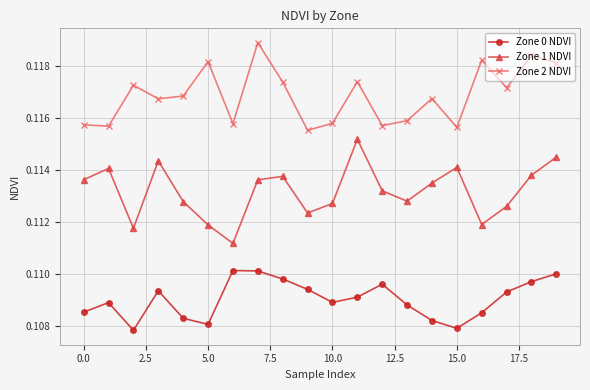

At how many categories does at least one series exceed 0?

20